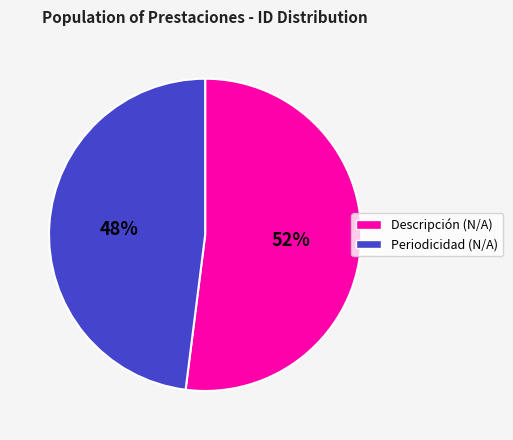

To the nearest percent, what is the difference between the largest and smallest slice percentages?

4%